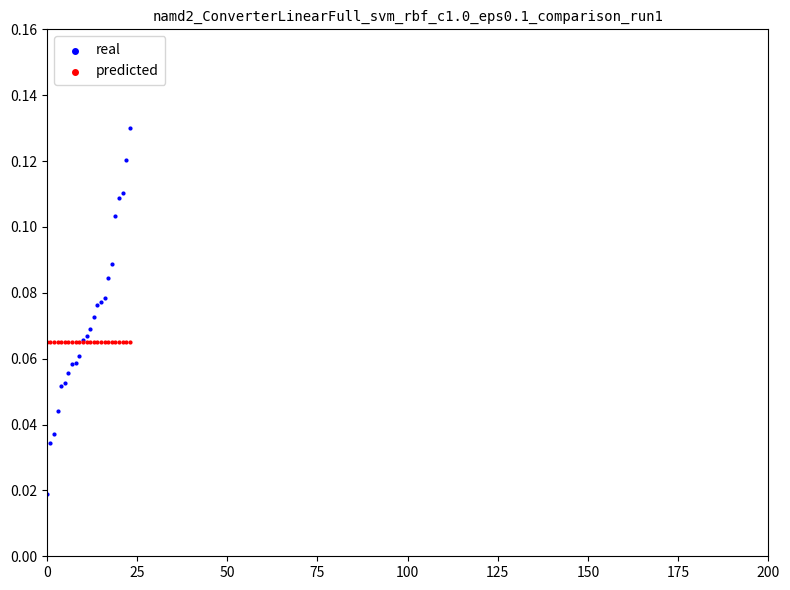

What are all the series names shown in the legend?

real, predicted